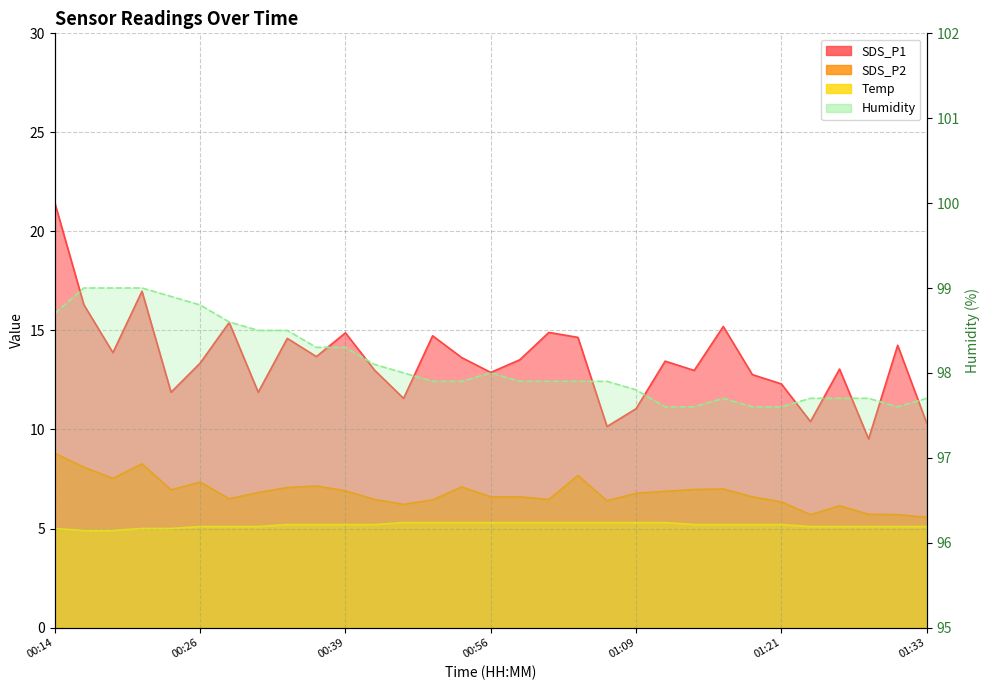

At which category does the chart reach its peak across all series?

00:16